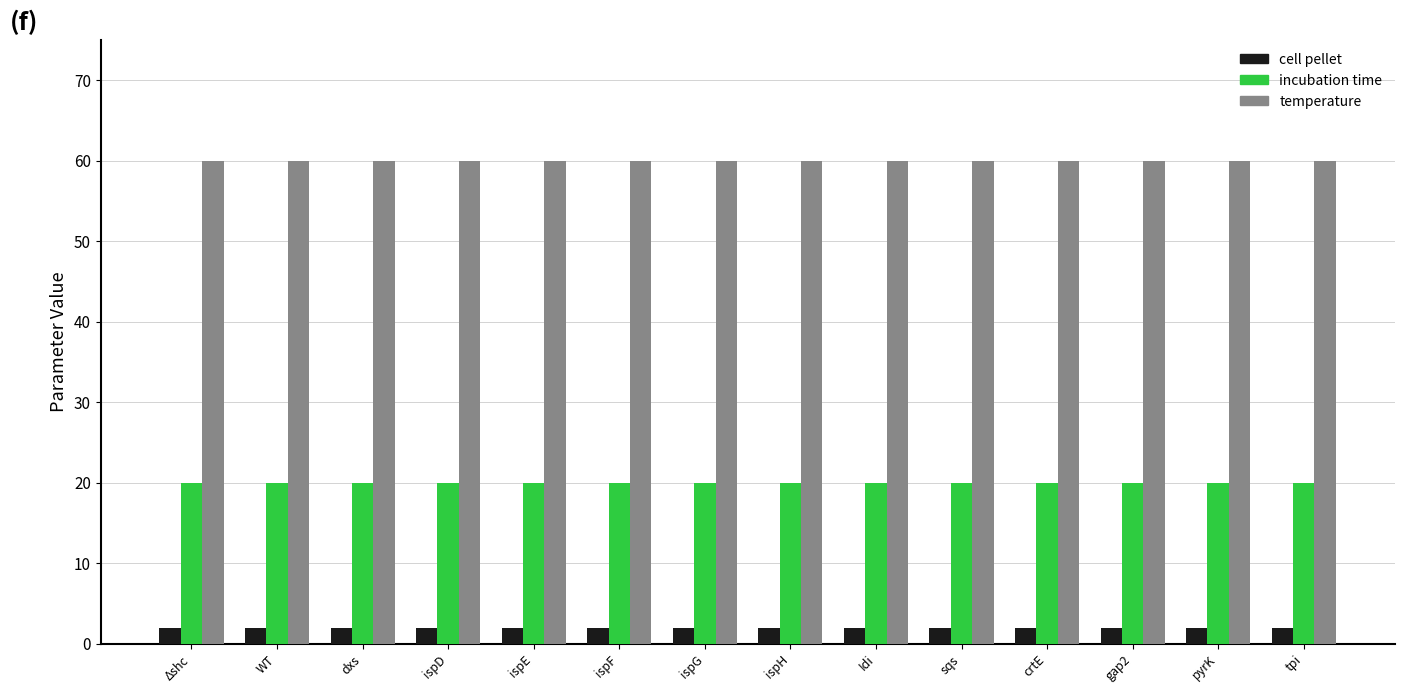

Reading left to right, extract all data points from this chart.

cell pellet: Δshc=2	WT=2	dxs=2	ispD=2	ispE=2	ispF=2	ispG=2	ispH=2	Idi=2	sqs=2	crtE=2	gap2=2	pyrK=2	tpi=2
incubation time: Δshc=20	WT=20	dxs=20	ispD=20	ispE=20	ispF=20	ispG=20	ispH=20	Idi=20	sqs=20	crtE=20	gap2=20	pyrK=20	tpi=20
temperature: Δshc=60	WT=60	dxs=60	ispD=60	ispE=60	ispF=60	ispG=60	ispH=60	Idi=60	sqs=60	crtE=60	gap2=60	pyrK=60	tpi=60